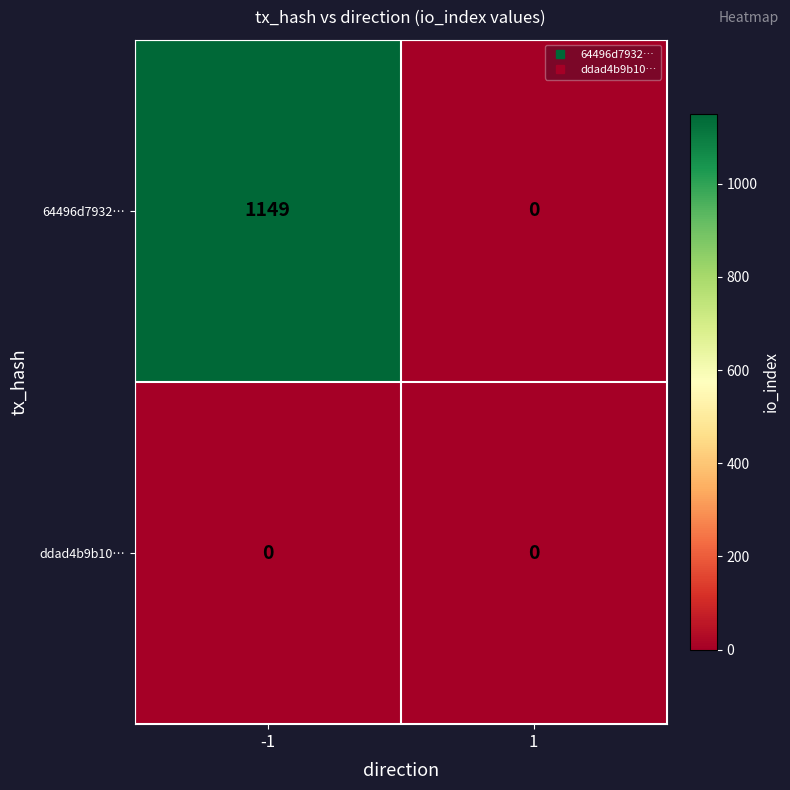

Rank the series by their average value, from lowest to highest.

ddad4b9b10…, 64496d7932…